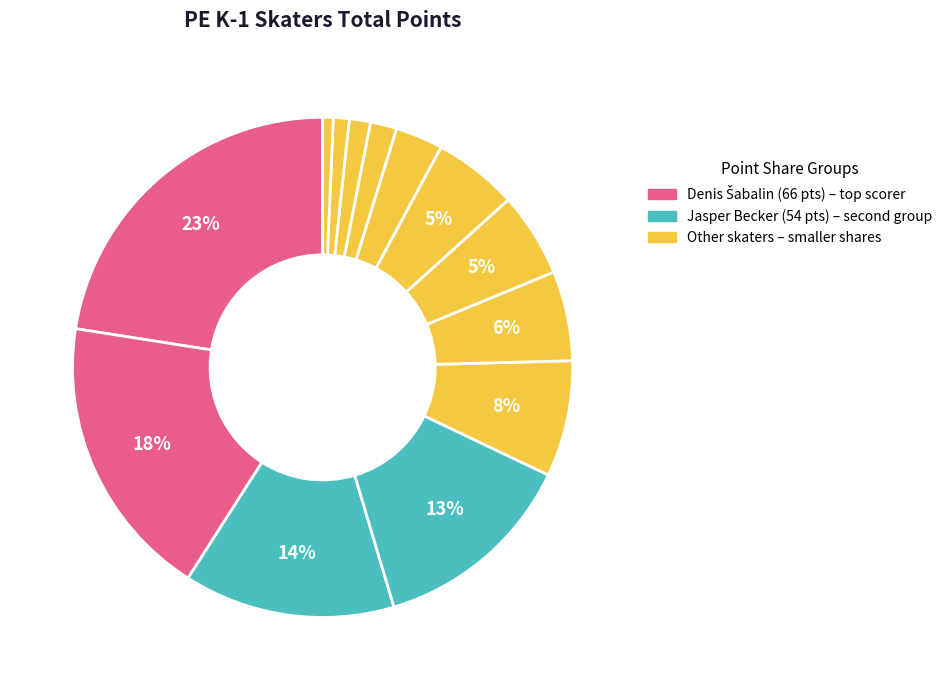

How many slices are in this pie chart?

13